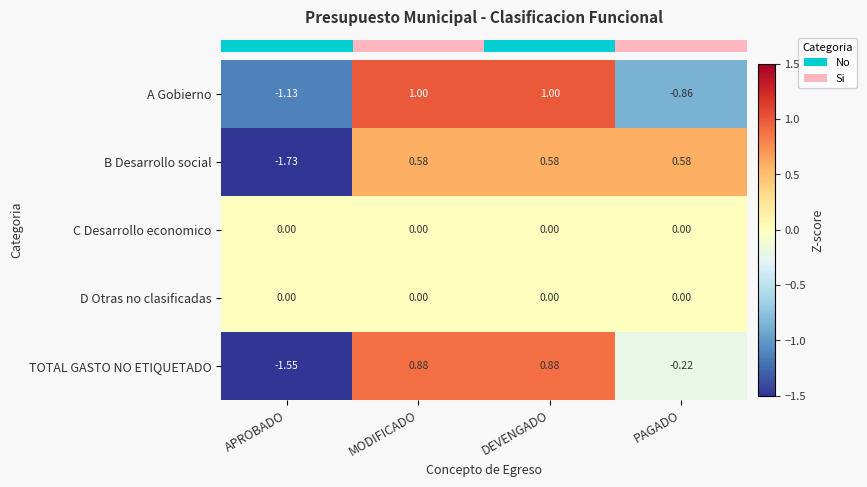

Is the value of A Gobierno at DEVENGADO greater than the value of C Desarrollo economico at APROBADO?

Yes